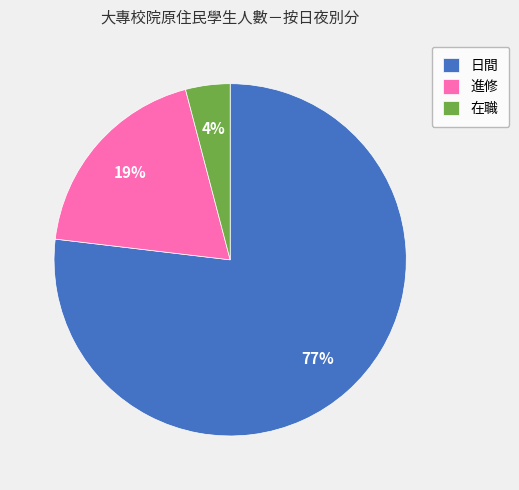

To the nearest percent, what is the combined percentage of 在職 and 進修?

23%